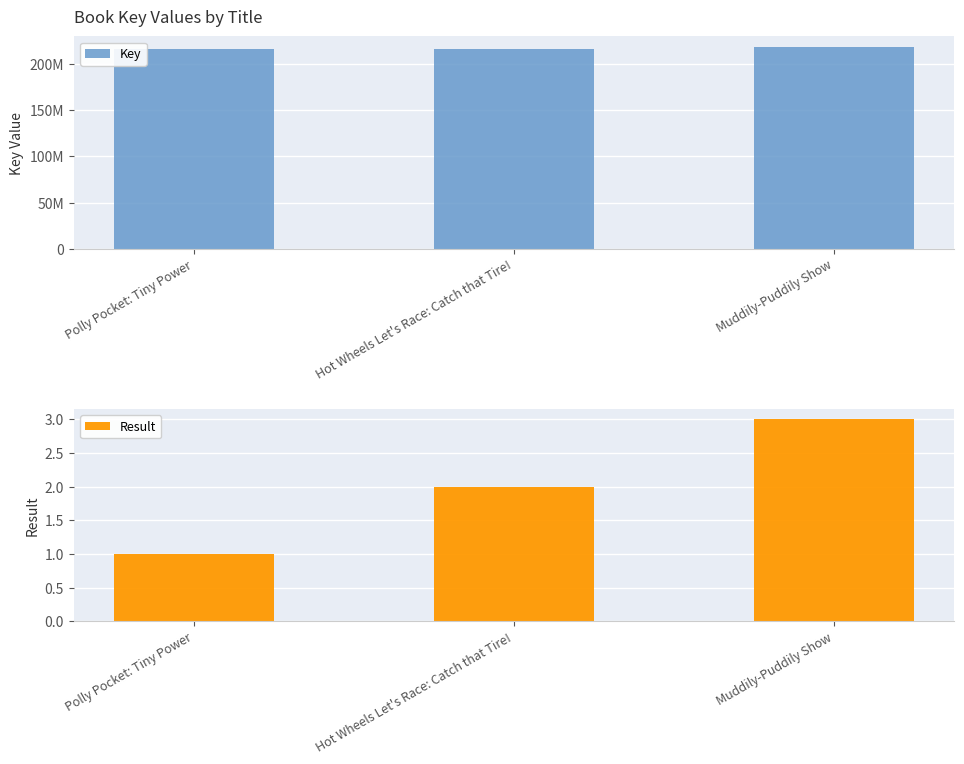

Is it true that Result equals 3 at Muddily-Puddily Show?

True